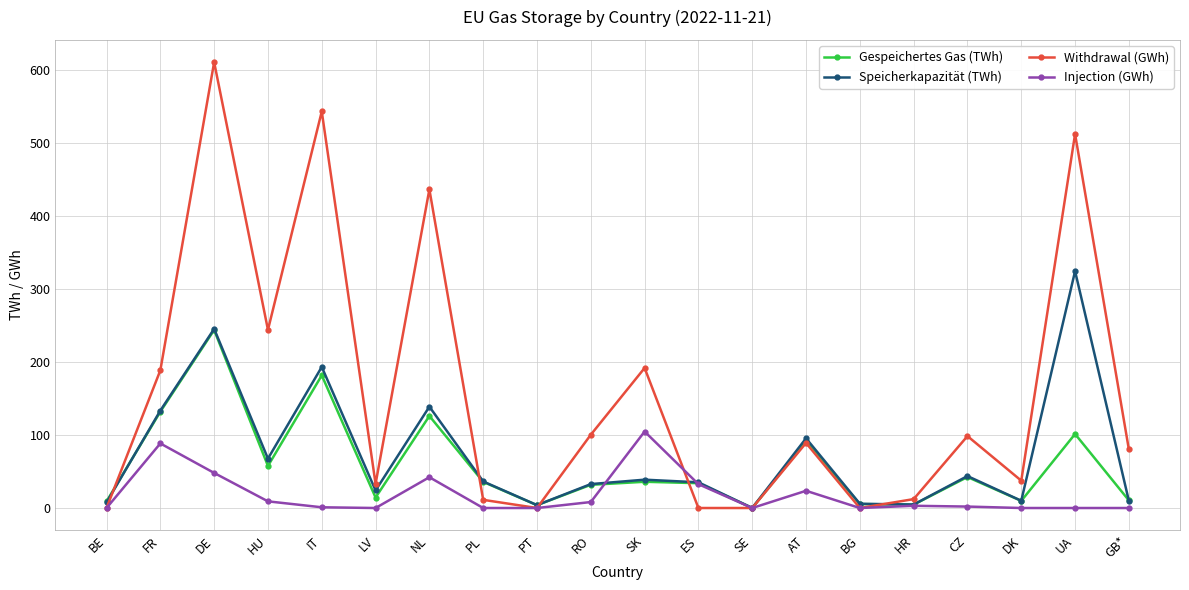

What is the maximum value shown in the chart?

611.3